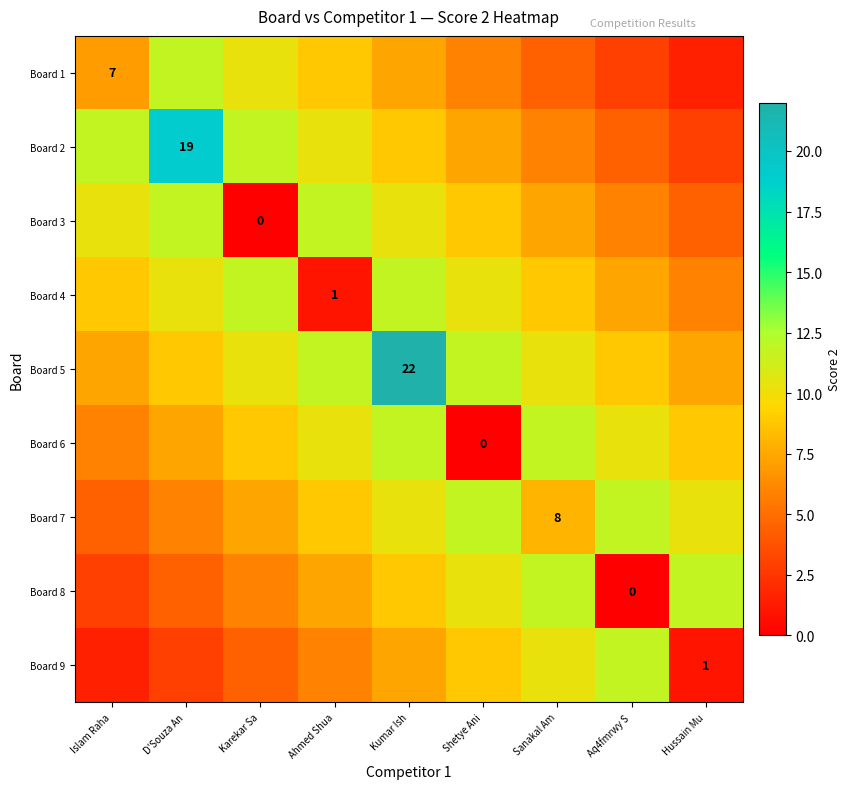

The value of Board 7 at Aq4fmrwy S is 4.7. True or false?

False